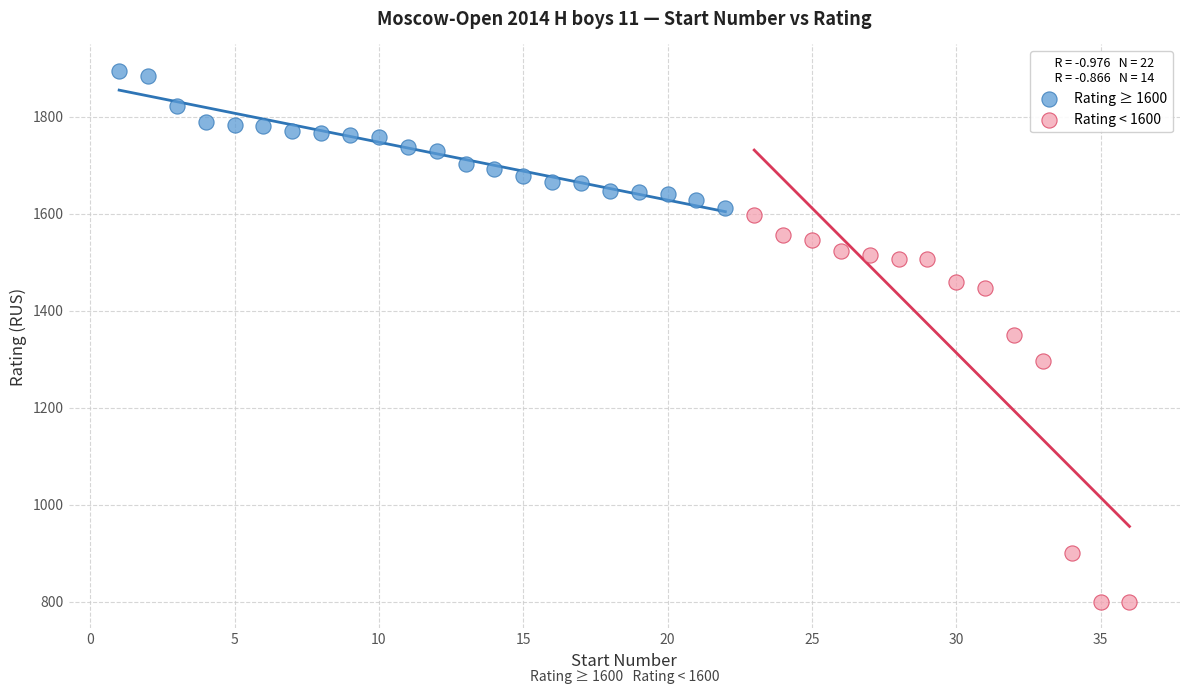

Which series contains the lowest Y value?

Rating < 1600